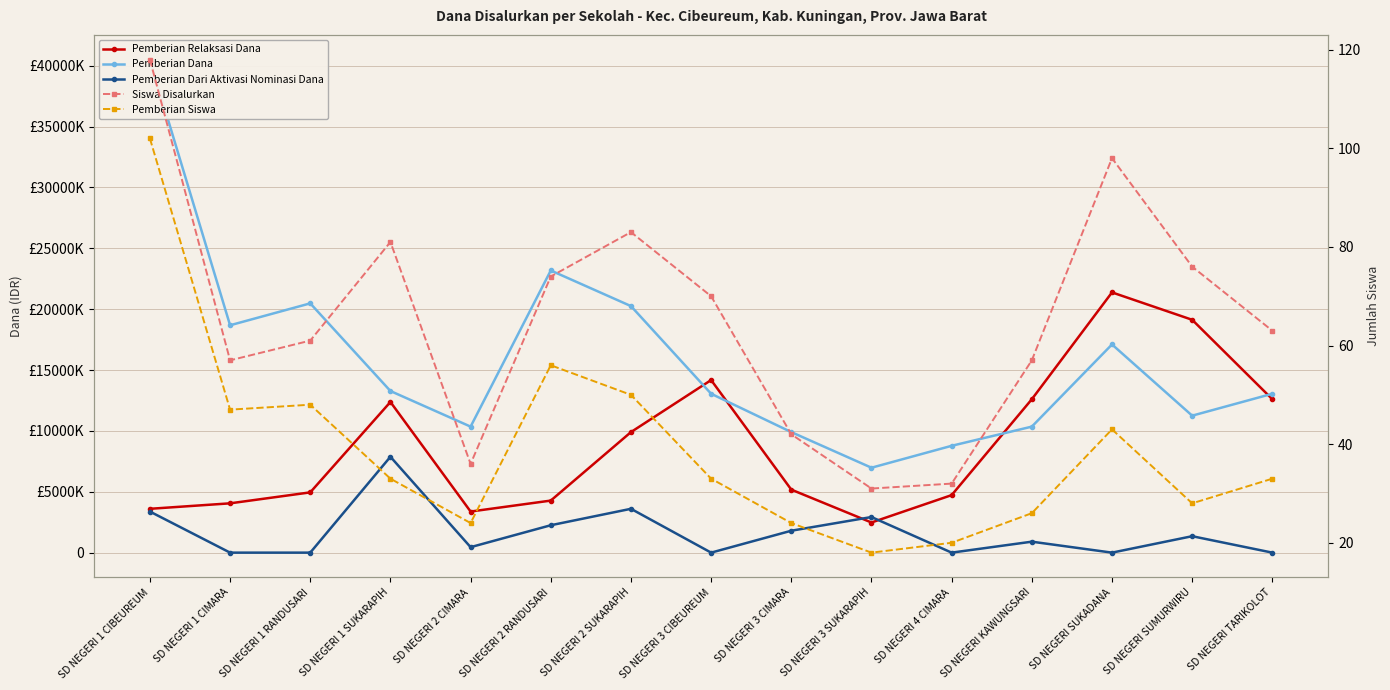

At SD NEGERI 4 CIMARA, list the series in order from smallest to largest.

Pemberian Dari Aktivasi Nominasi Dana, Pemberian Siswa, Siswa Disalurkan, Pemberian Relaksasi Dana, Pemberian Dana